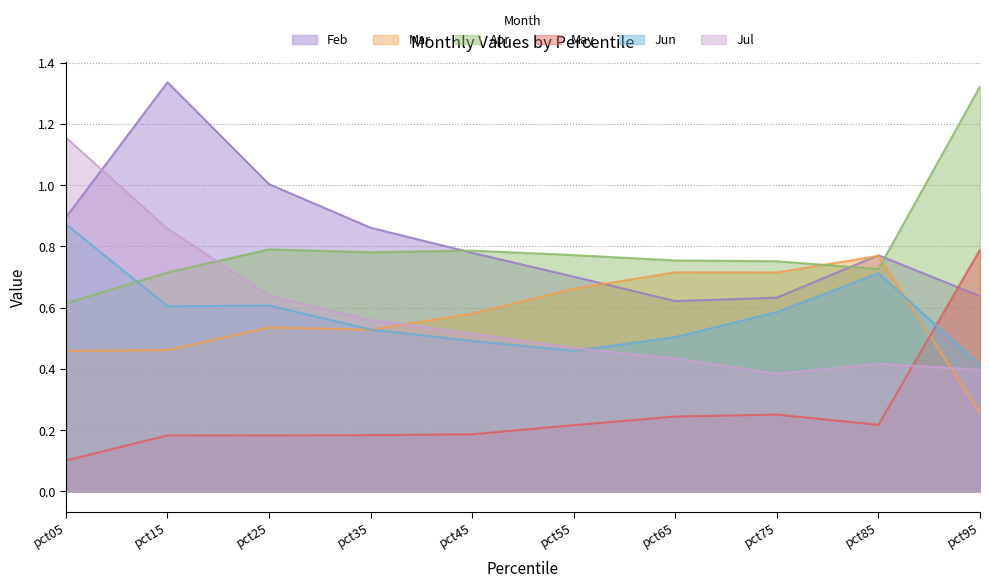

True or false: Jun has a value of 0.9 at pct05.

True